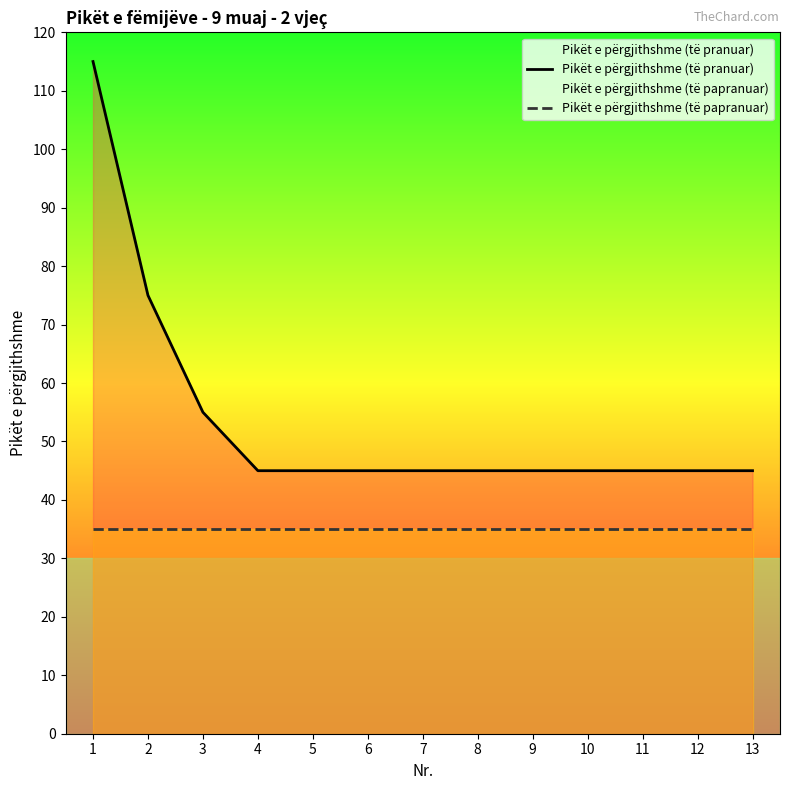

True or false: Pikët e përgjithshme (të pranuar) has a value of 45 at 4.

True